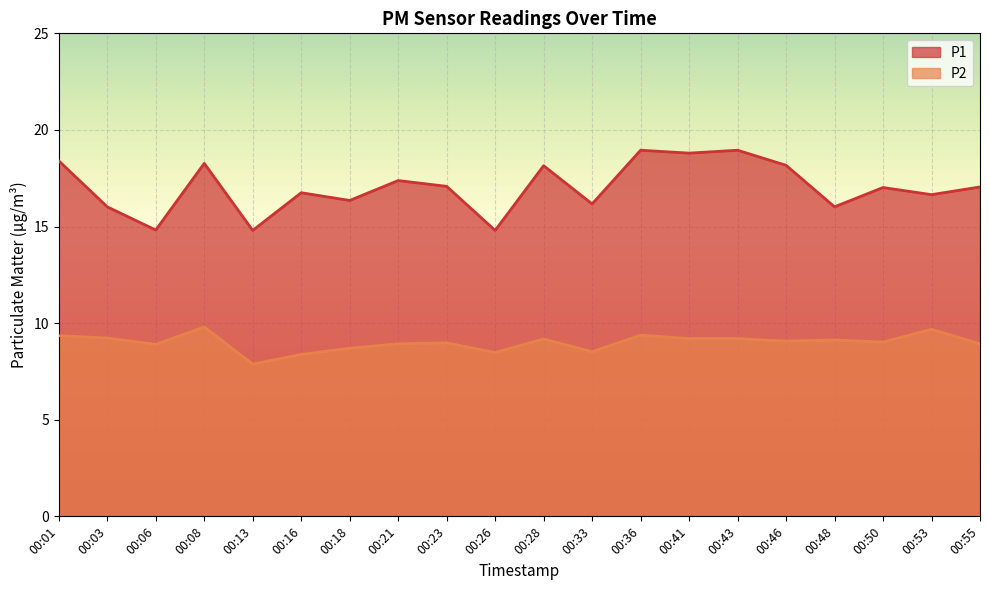

True or false: P1 and P2 cross at least once.

False